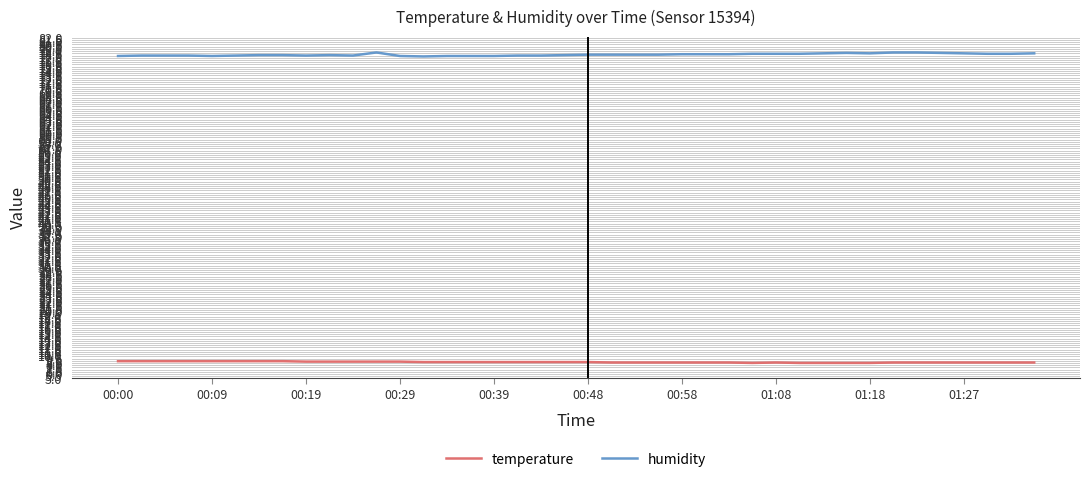

Rank the series by their average value, from highest to lowest.

humidity, temperature